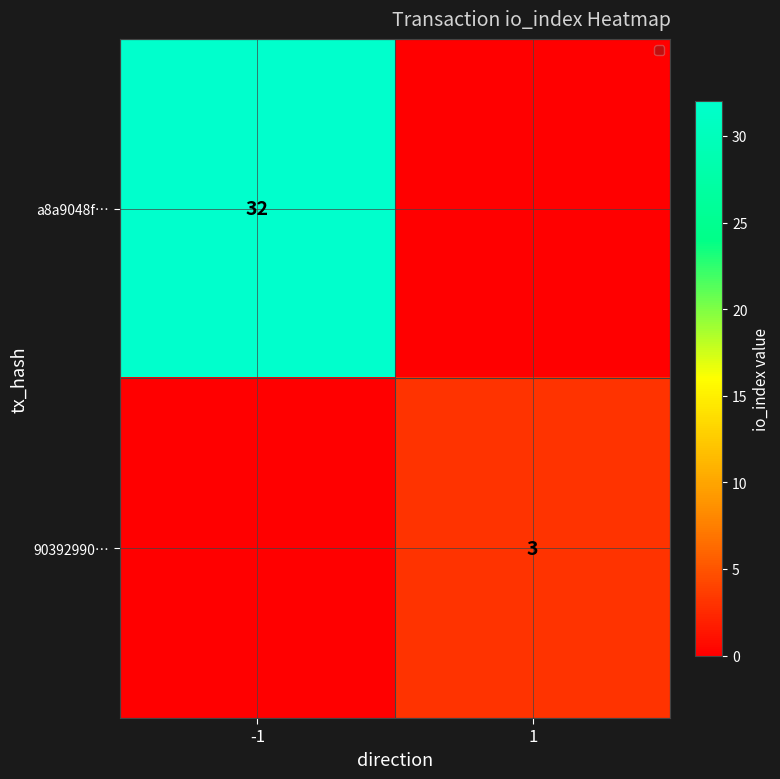

Is it true that a8a9048f… equals 18 at -1?

False